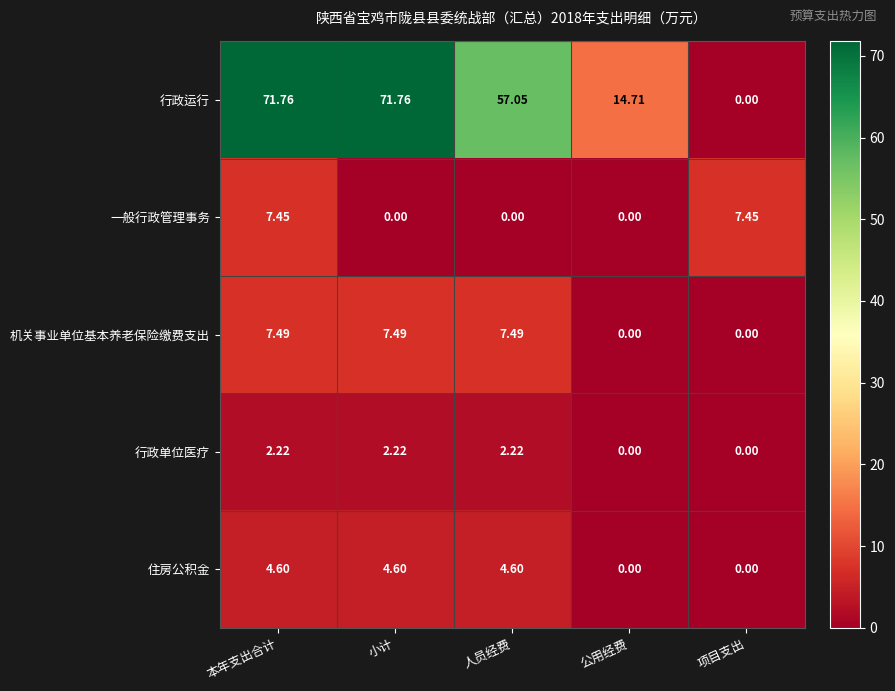

Which series has the largest range (max minus min)?

行政运行